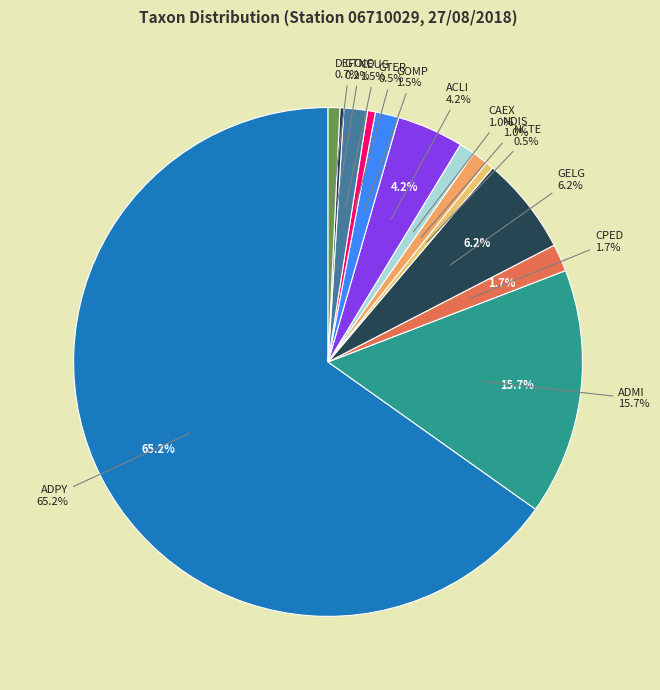

What is the change in value from CEUG to DEFO?

-3